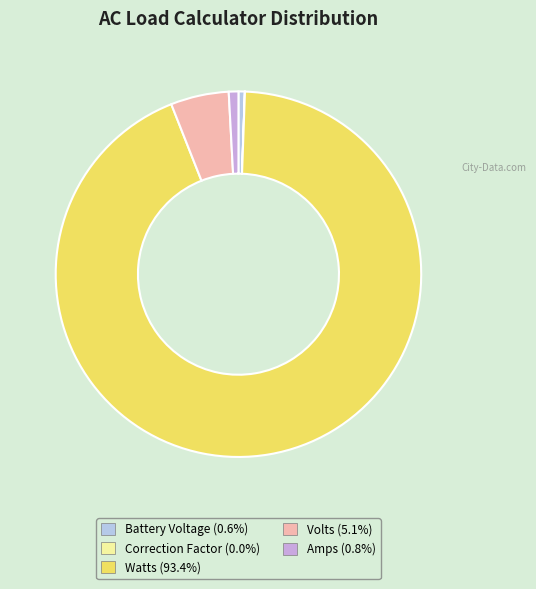

How much of the chart is everything except Volts?

94.9%